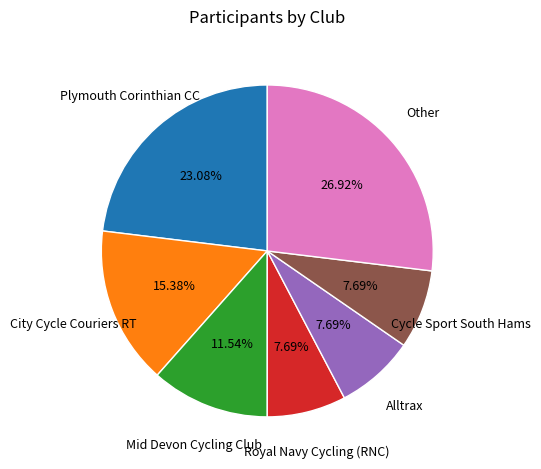

To the nearest percent, what is the difference between the City Cycle Couriers RT and Plymouth Corinthian CC slice percentages?

8%